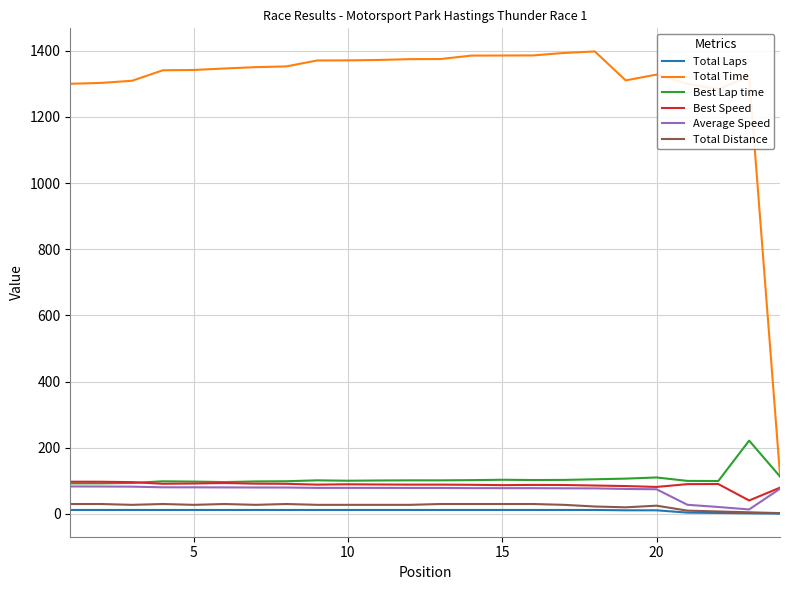

Which series has the largest range (max minus min)?

Total Time